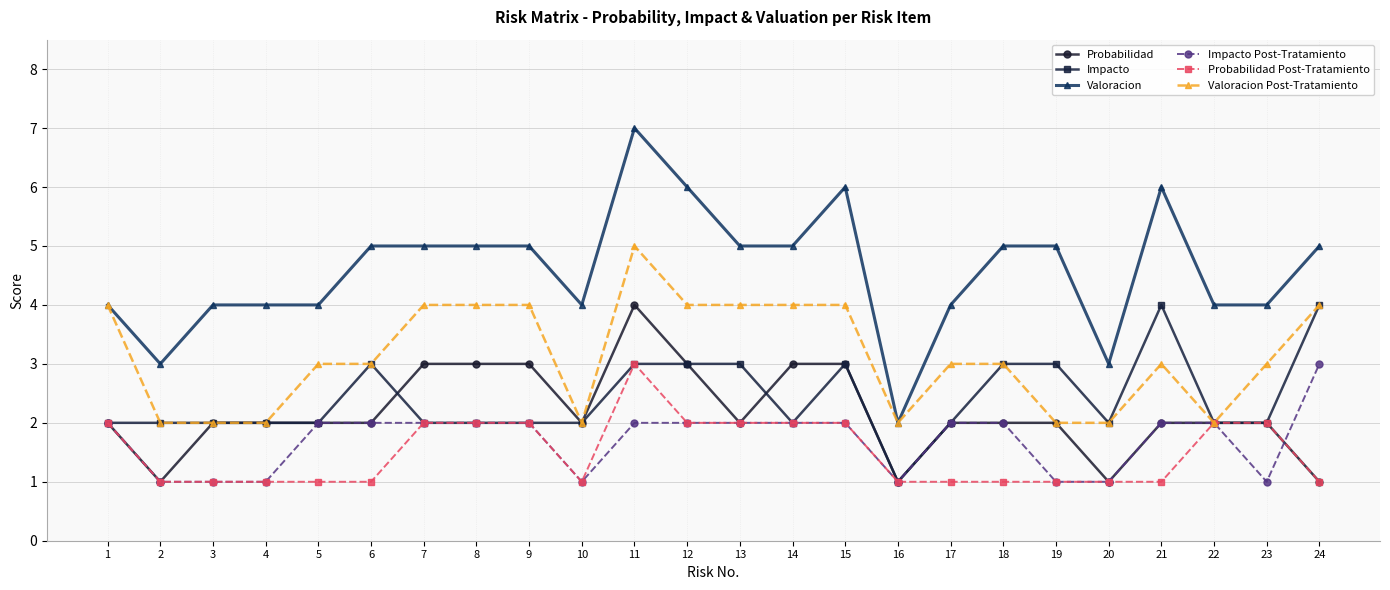

How many data points does each series have?

24